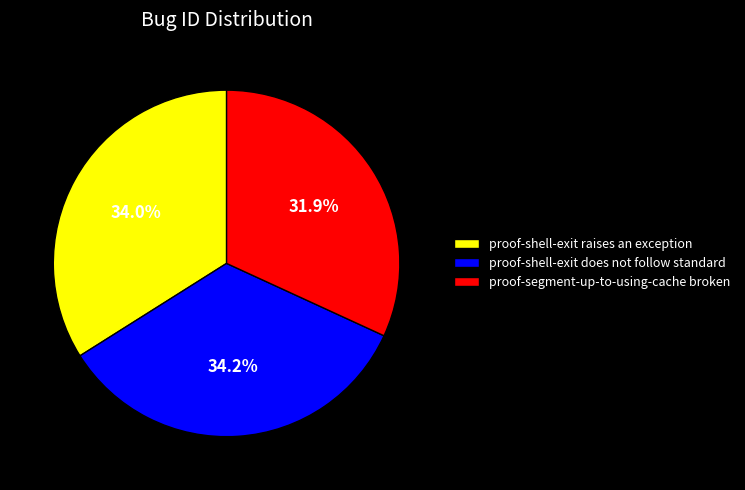

What percentage is the proof-shell-exit raises an exception slice, to the nearest percent?

34%